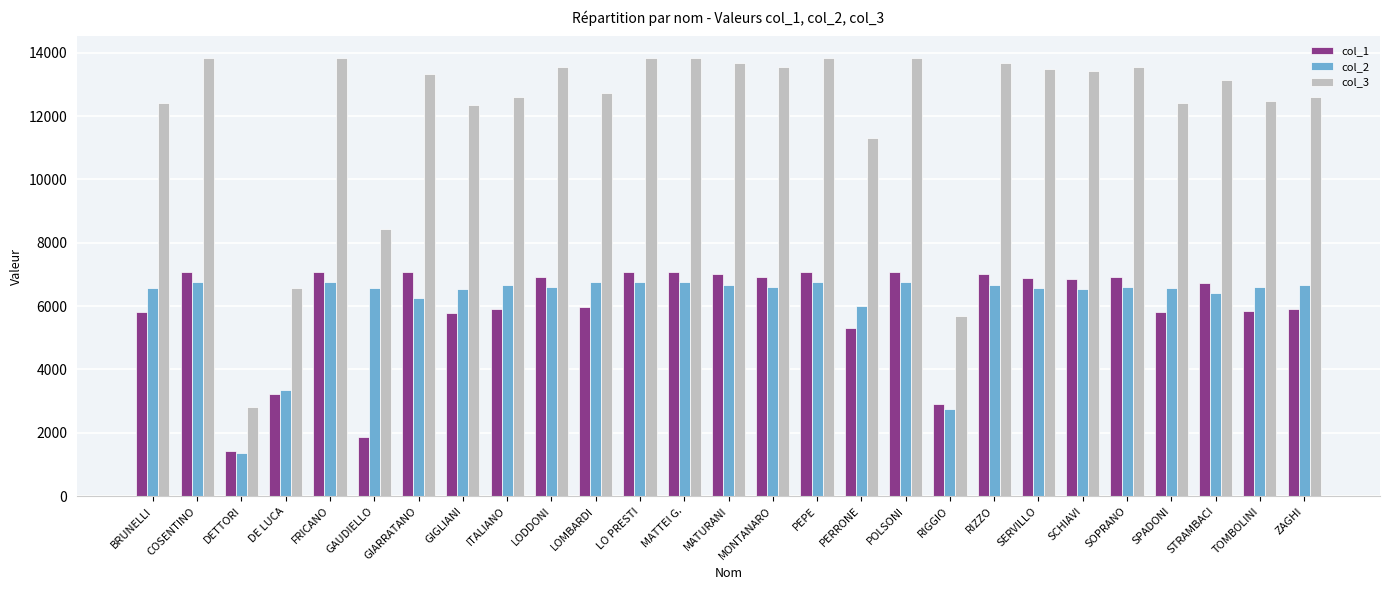

Which series has the widest spread of values?

col_3